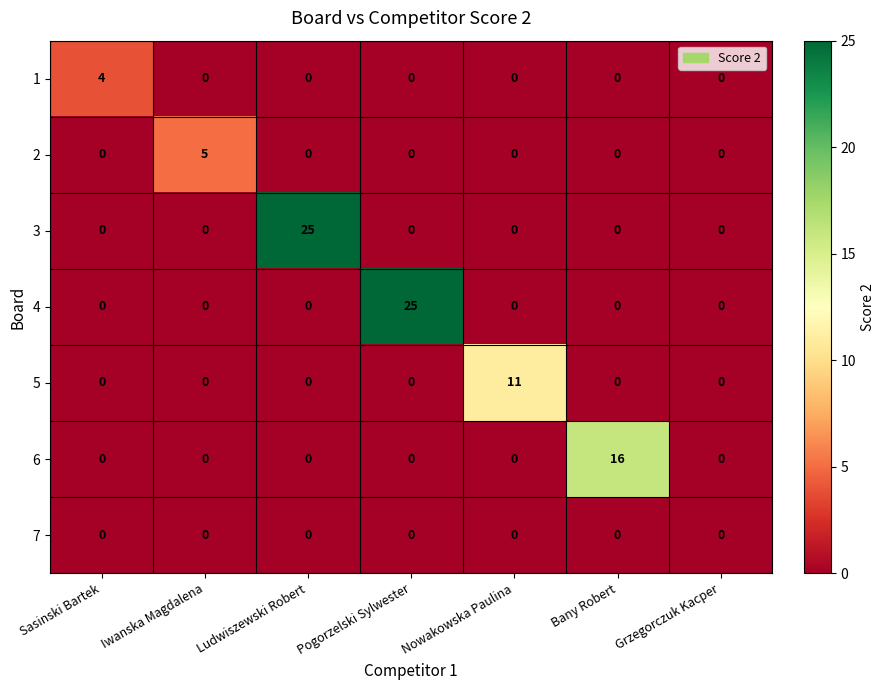

The 4 series shows -14 at Sasinski Bartek. True or false?

False